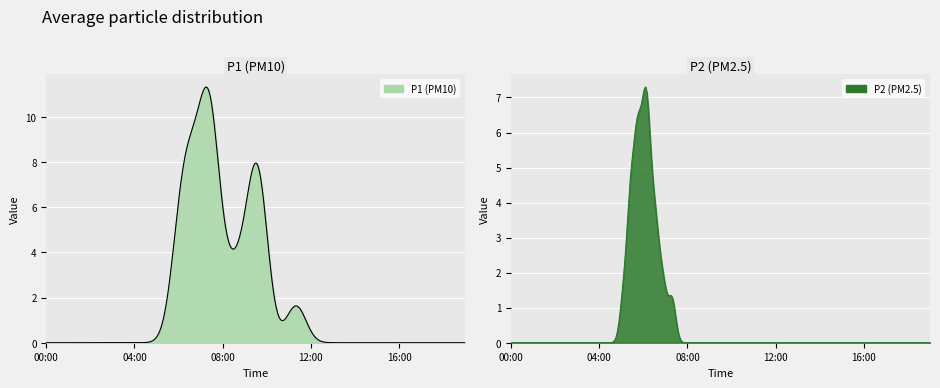

How many data points in P1 are less than 7?

6